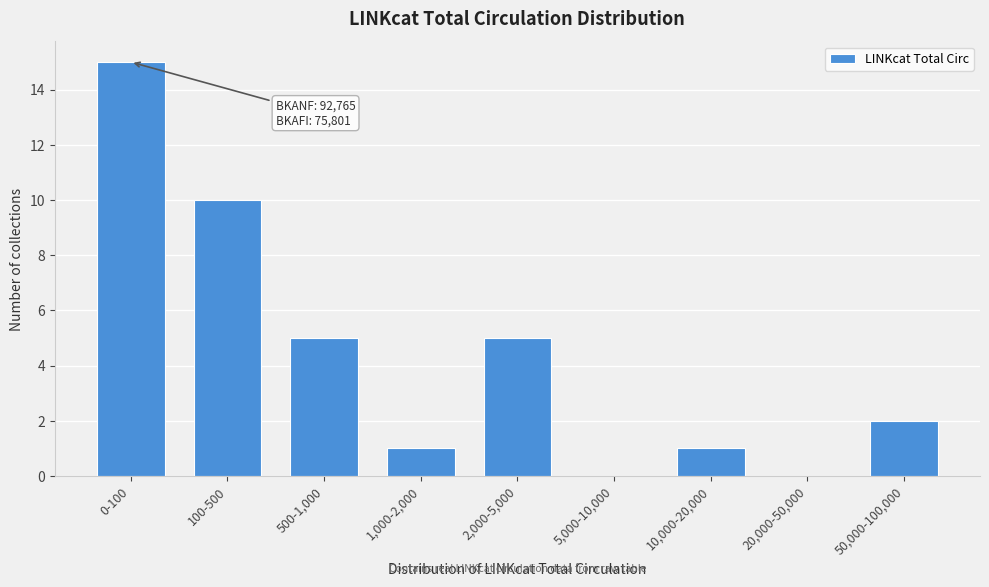

Reading left to right, what are all the values shown in this chart?

0-100=15	100-500=10	500-1,000=5	1,000-2,000=1	2,000-5,000=5	5,000-10,000=0	10,000-20,000=1	20,000-50,000=0	50,000-100,000=2